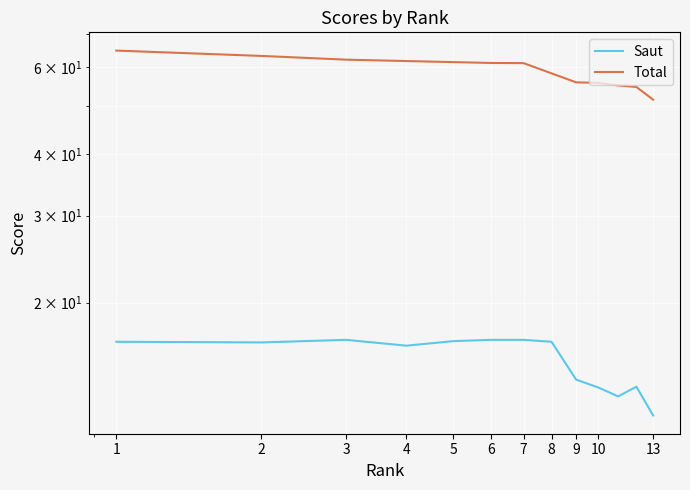

What position from the left is 5?

5